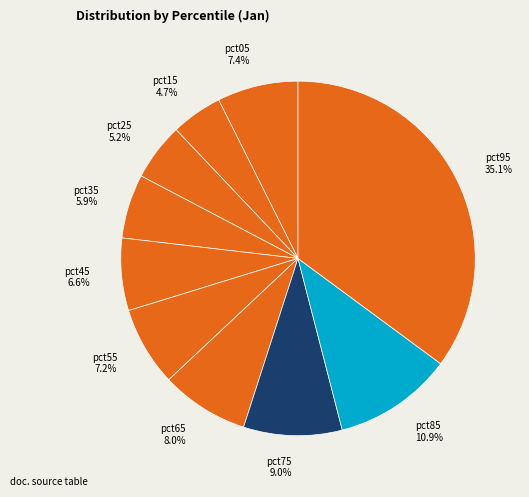

How many segments does this pie chart have?

10